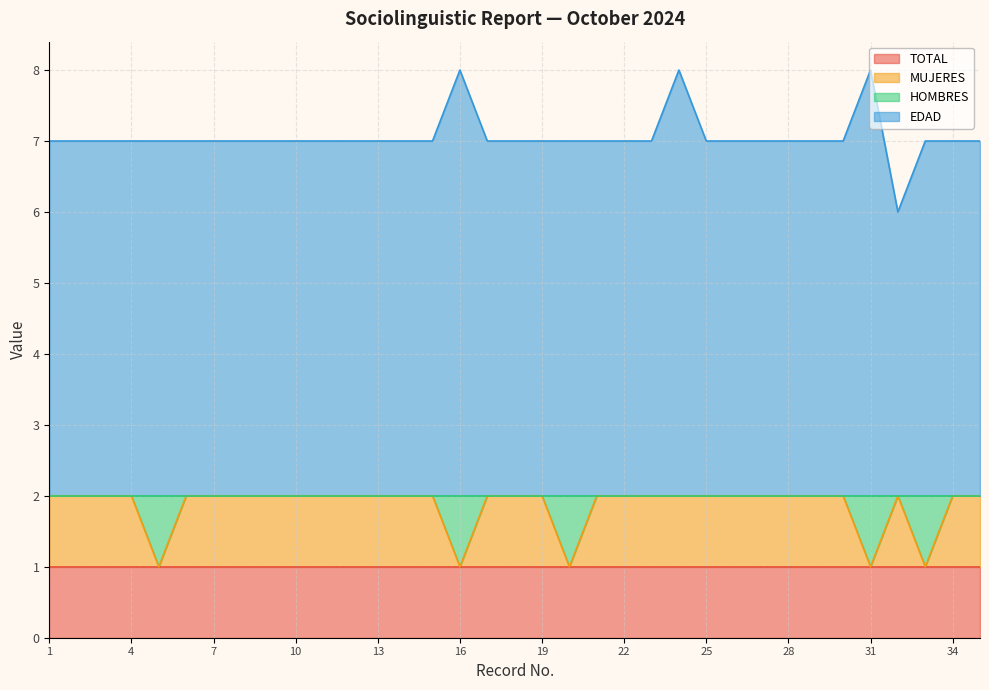

True or false: MUJERES has a value of 1 at 33.

True